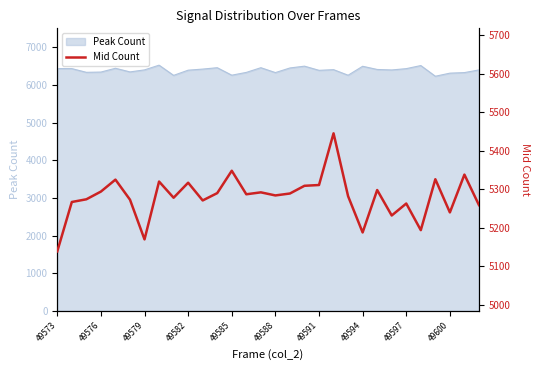

What is the difference between the maximum and minimum values?

306